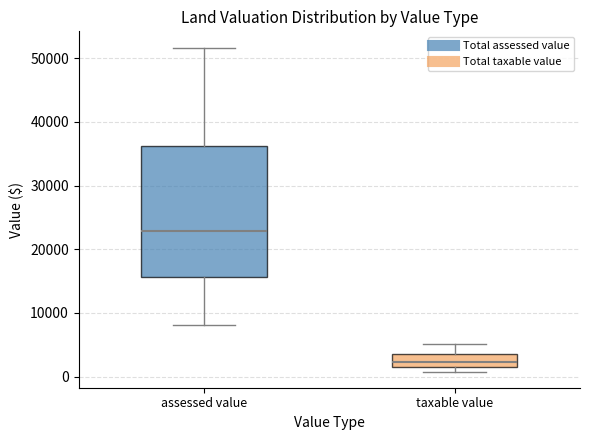

Reading left to right, transcribe this box plot: for each box, give where its median line is, the range the box spans, and where its two whiskers end, as read against the y-axis. The values are not printed on the chart, so give them approximately, as read against the axis.

assessed value: median 23000, box 16000 to 36000, whiskers 8000 to 52000
taxable value: median 2000 (just above the box's lower edge), box 2000 to 4000, whiskers 1000 to 5000